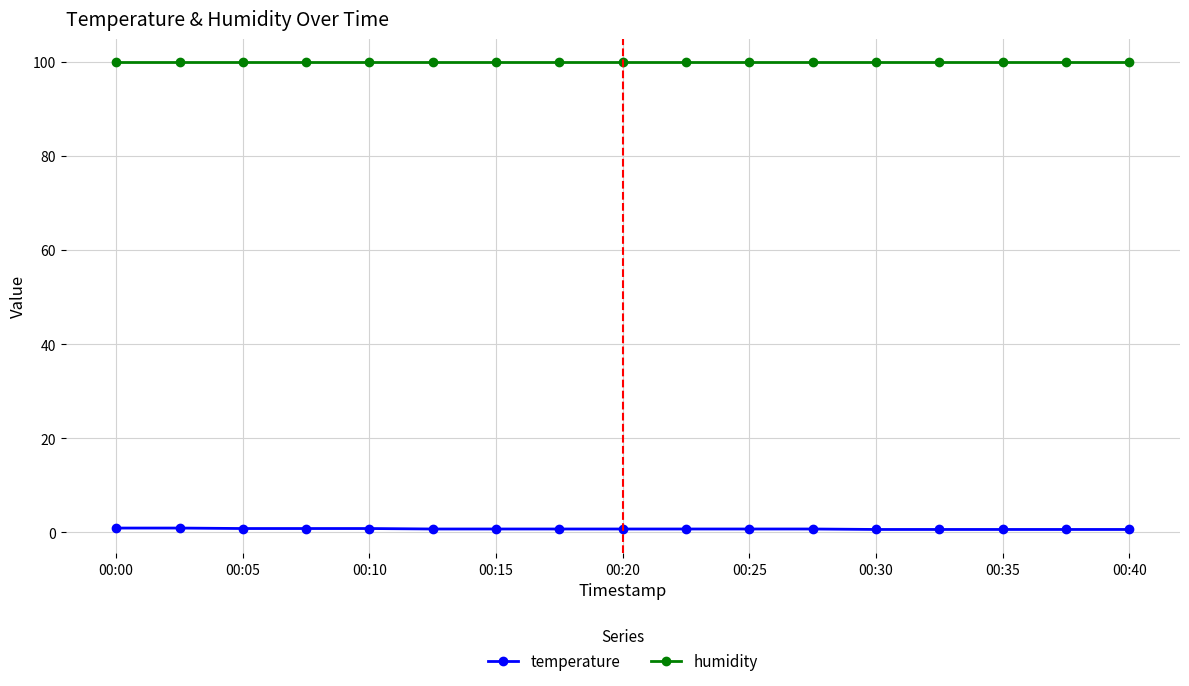

List the series in order of their peak value, highest first.

humidity, temperature